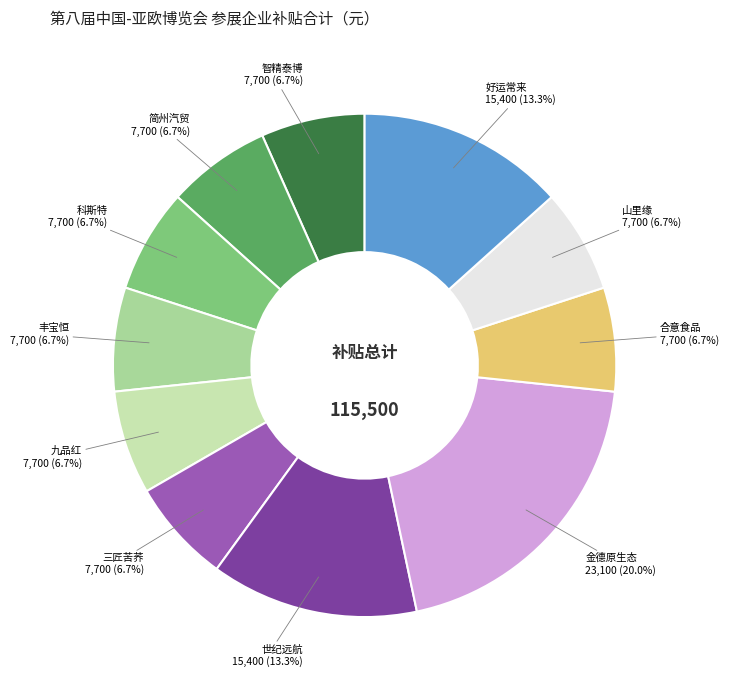

Is there any slice that represents more than half of the pie?

No